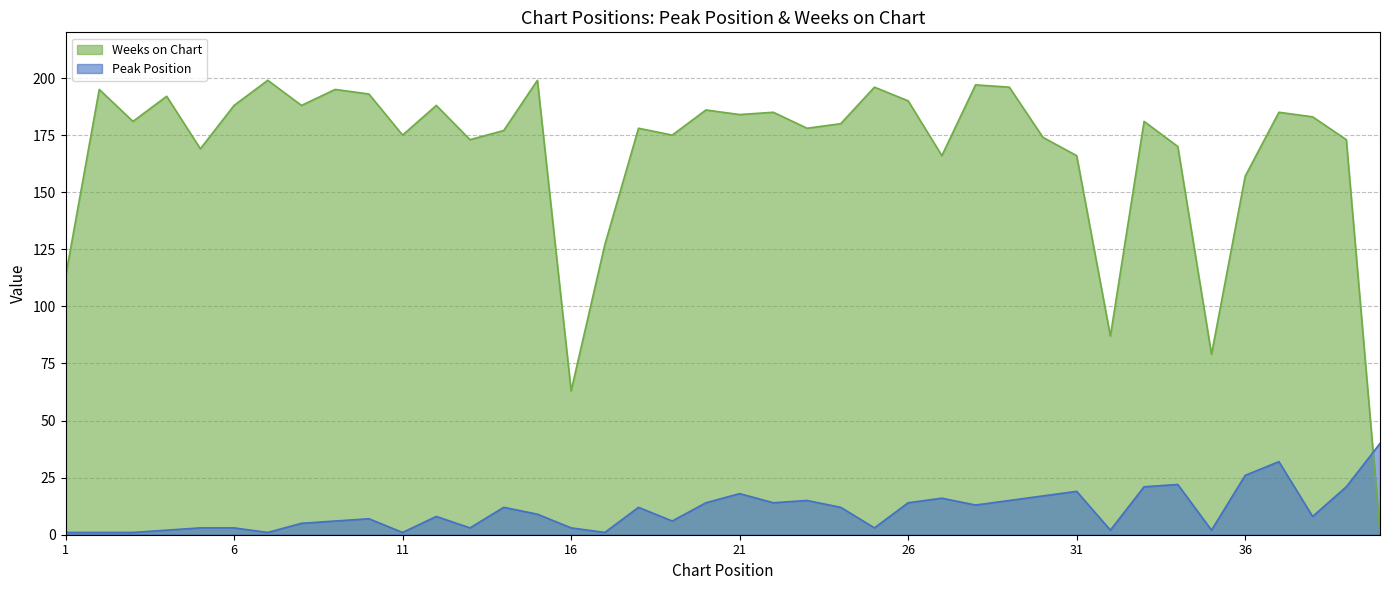

At which category does Weeks on Chart reach its first local valley?

3